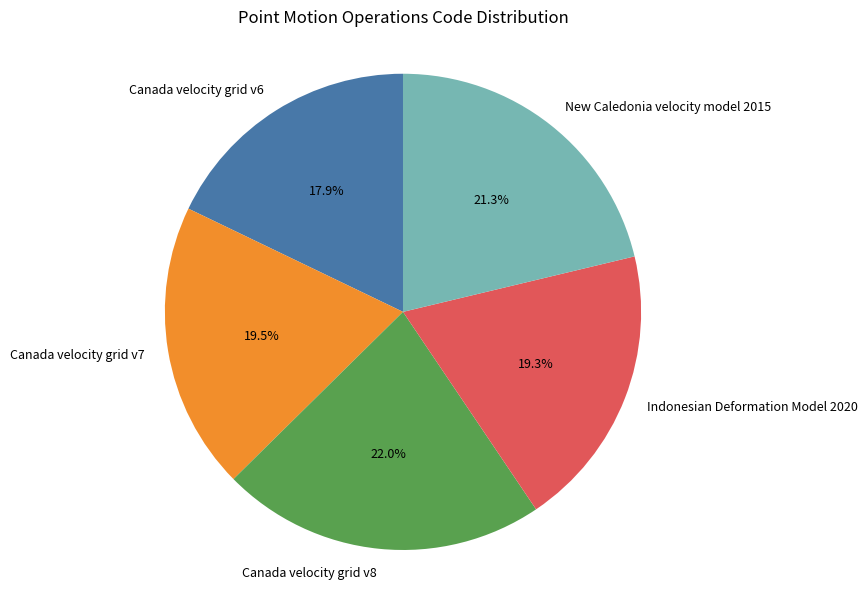

Which slice is the largest?

Canada velocity grid v8